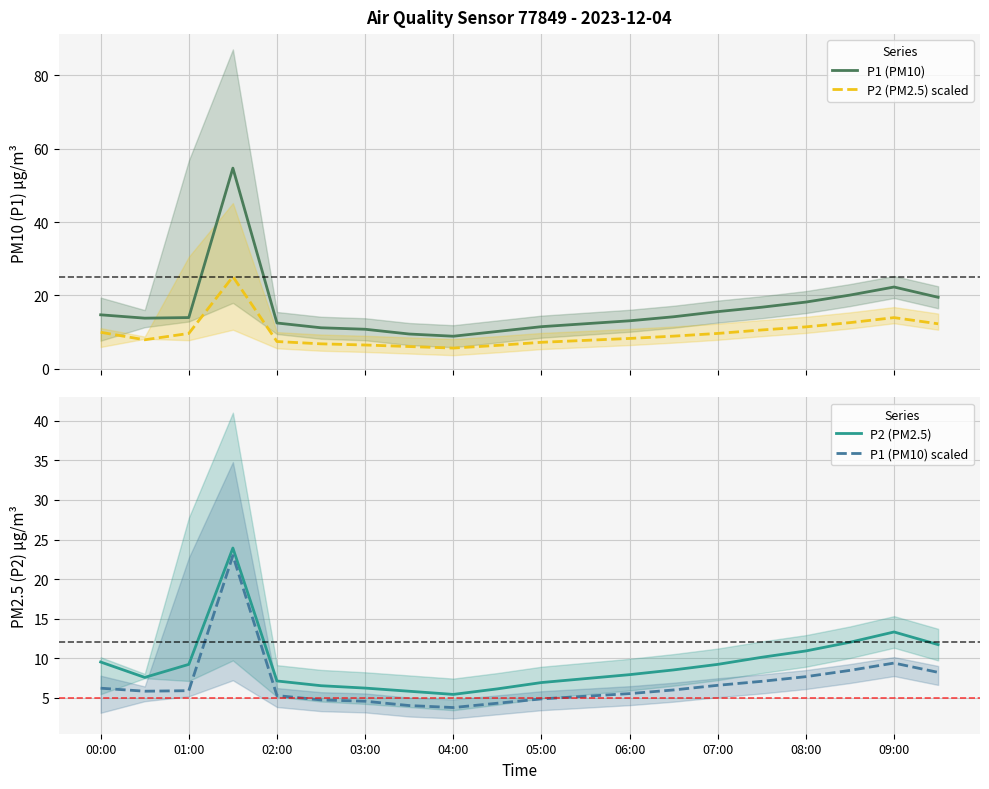

True or false: P1 (PM10) and P2 (PM2.5) scaled cross at least once.

False